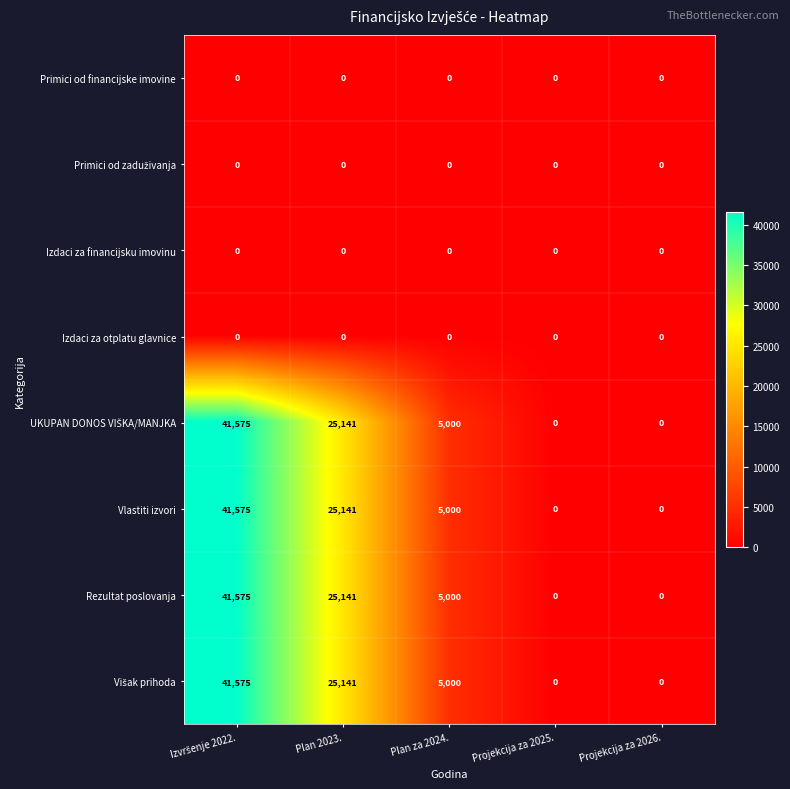

How many Vlastiti izvori values are between 0 and 25141?

4